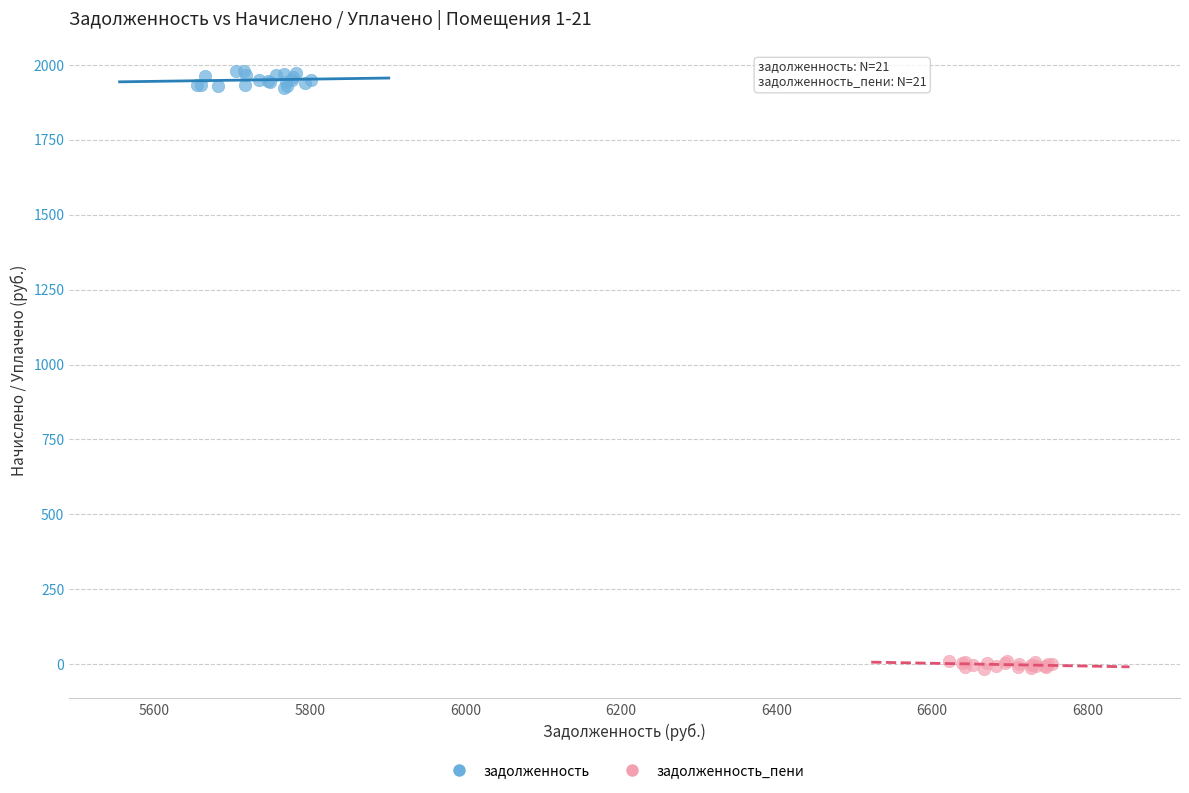

Which series has the largest Y range (max minus min)?

задолженность